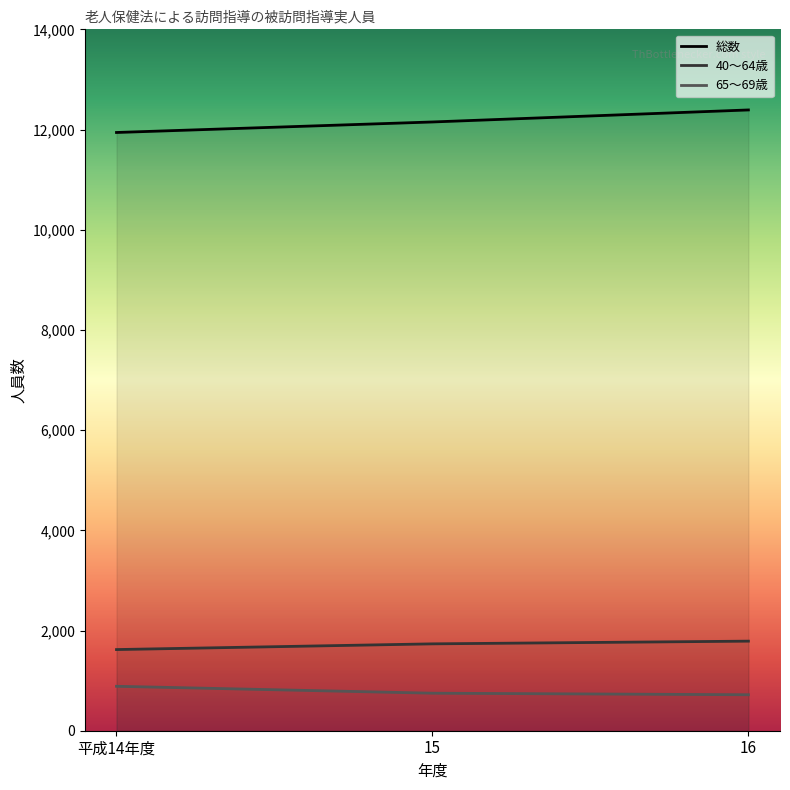

Reading right to left, list all the values displayed in this chart.

総数: 16=12391	15=12151	平成14年度=11941
40～64歳: 16=1788	15=1734	平成14年度=1620
65～69歳: 16=718	15=749	平成14年度=887